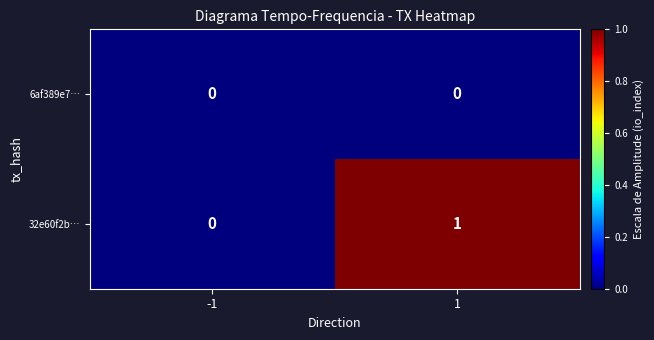

At which category does the chart reach its peak across all series?

1